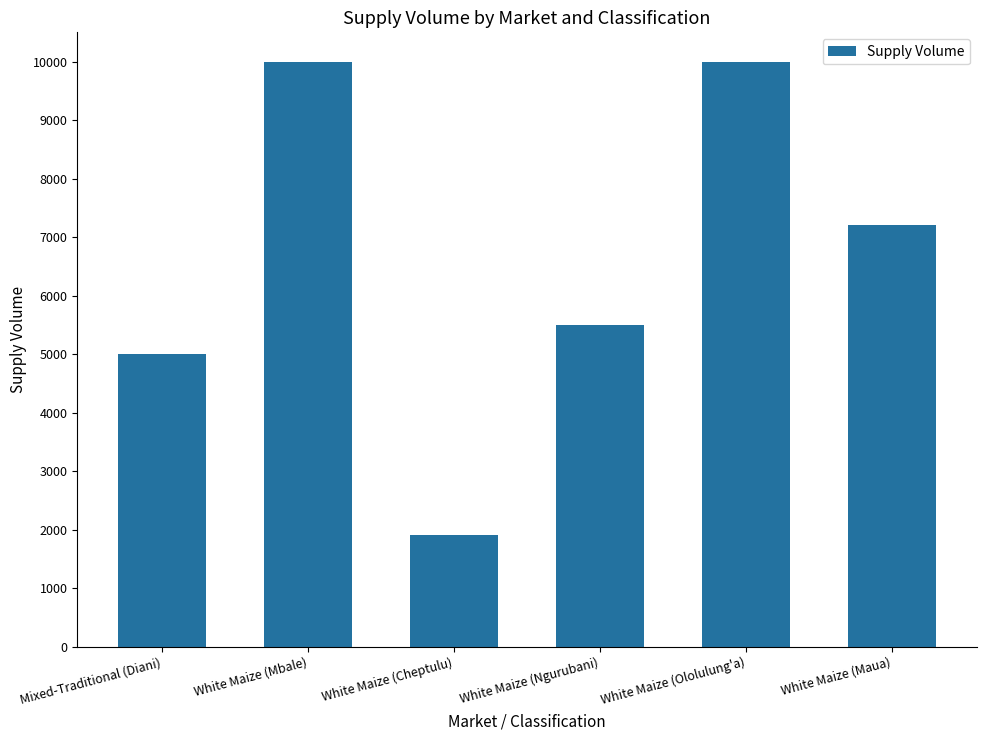

At which category does the chart reach its minimum across all series?

White Maize (Cheptulu)